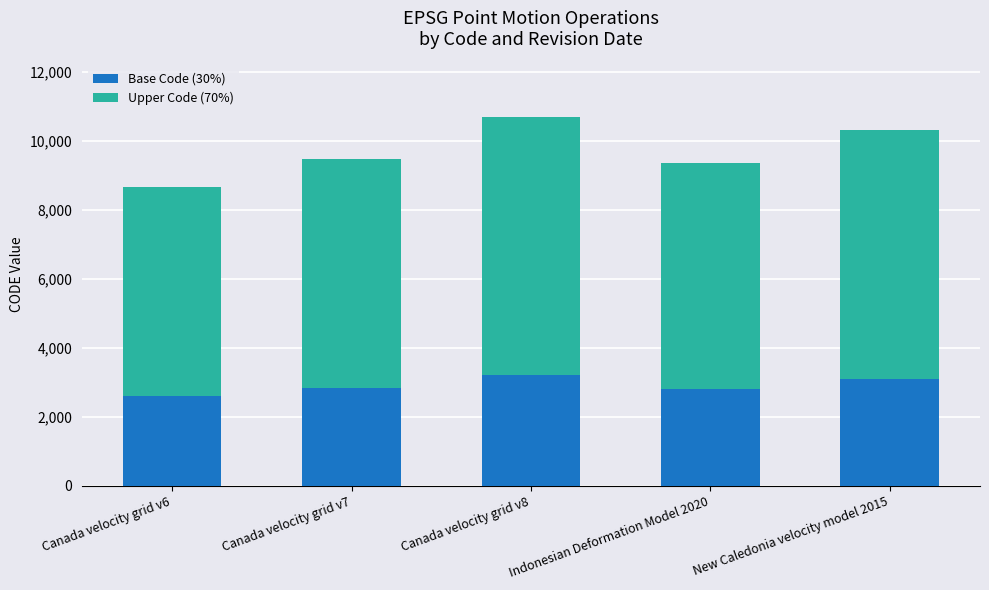

The Base Code (30%) series shows 4646 at New Caledonia velocity model 2015. True or false?

False